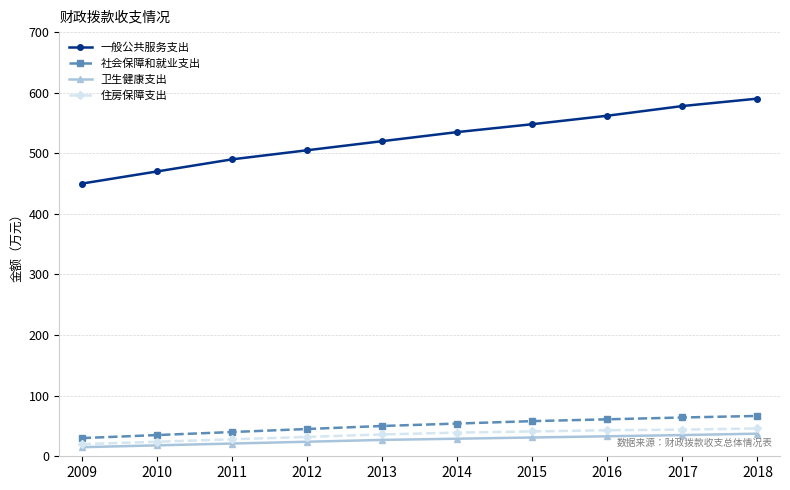

Is this an area chart (filled region under the line)?

No